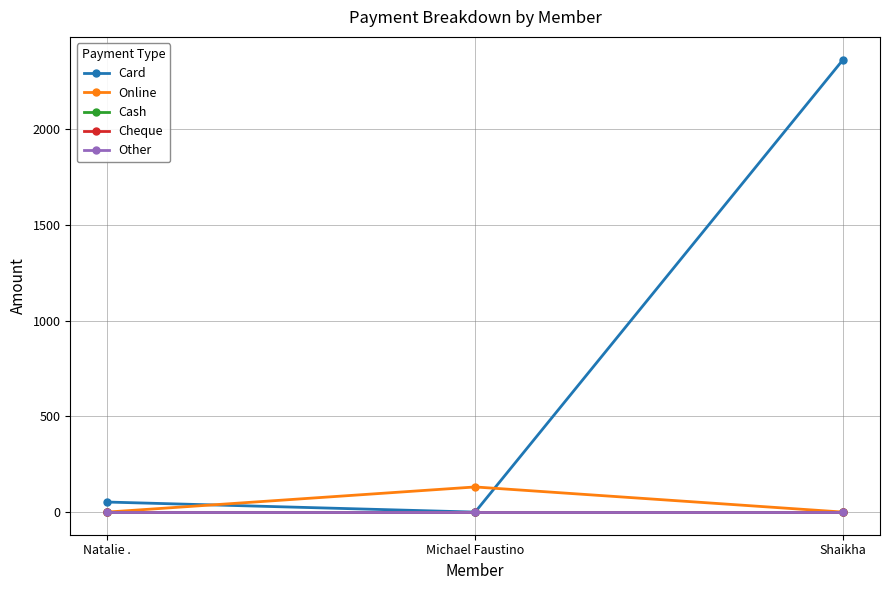

Does the chart have visible grid lines?

Yes